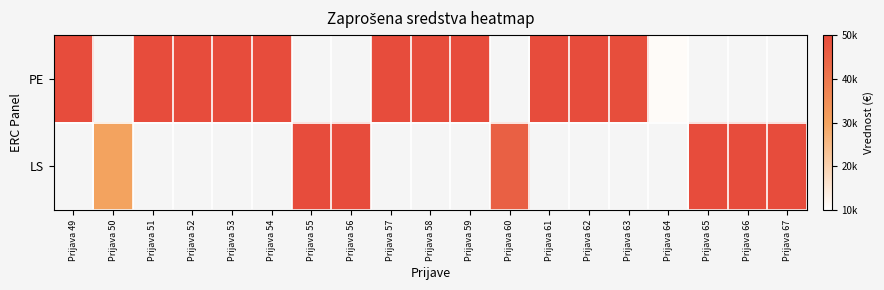

At how many categories does at least one series exceed 16099?

18